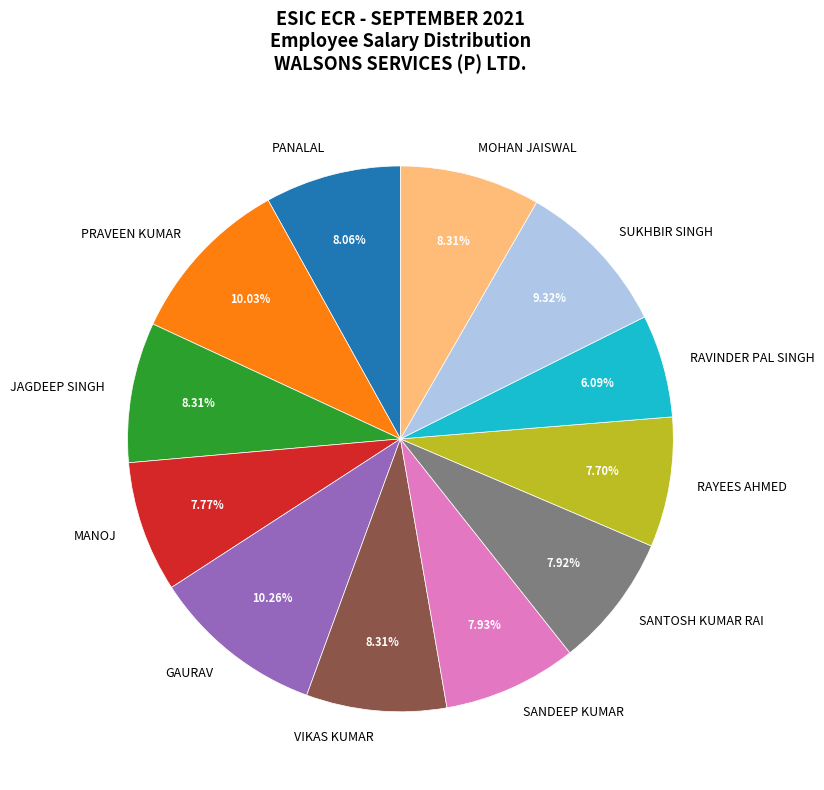

To the nearest percent, what is the difference between the largest and smallest slice percentages?

4%